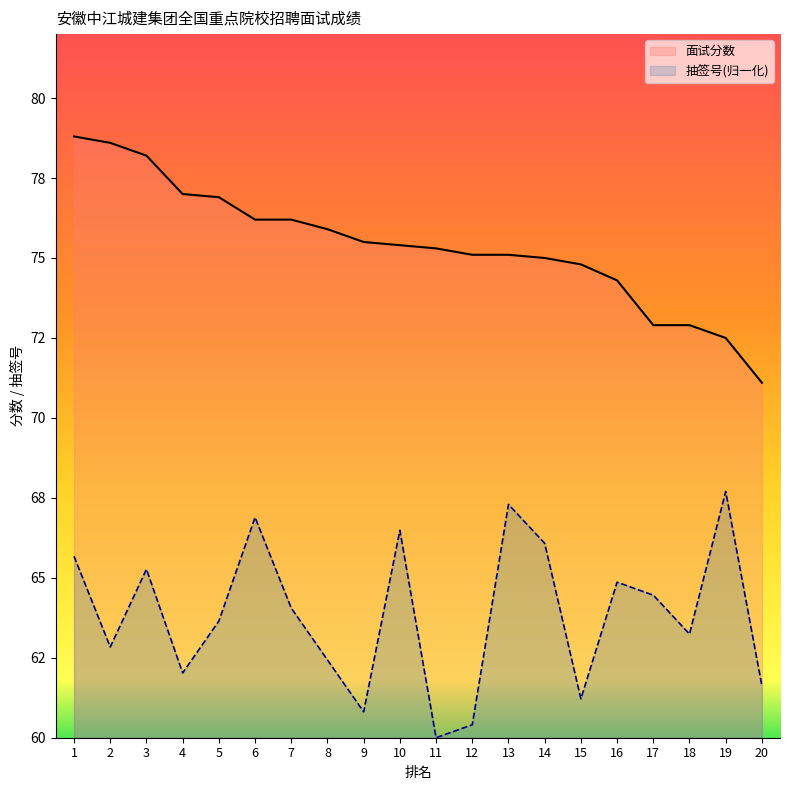

True or false: 面试分数 and 抽签号 cross at least once.

False